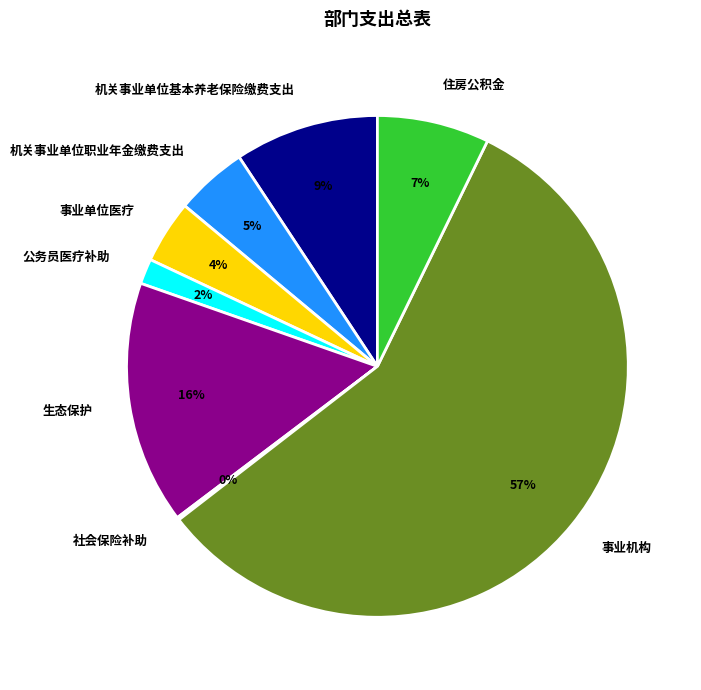

To the nearest percent, what is the average slice percentage?

12%